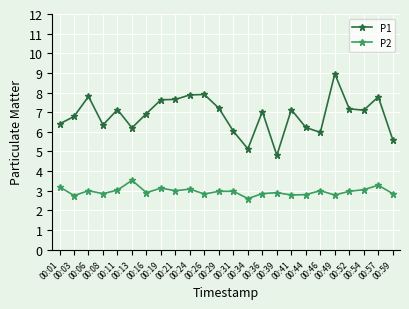

What is the minimum value shown in the chart?

2.6